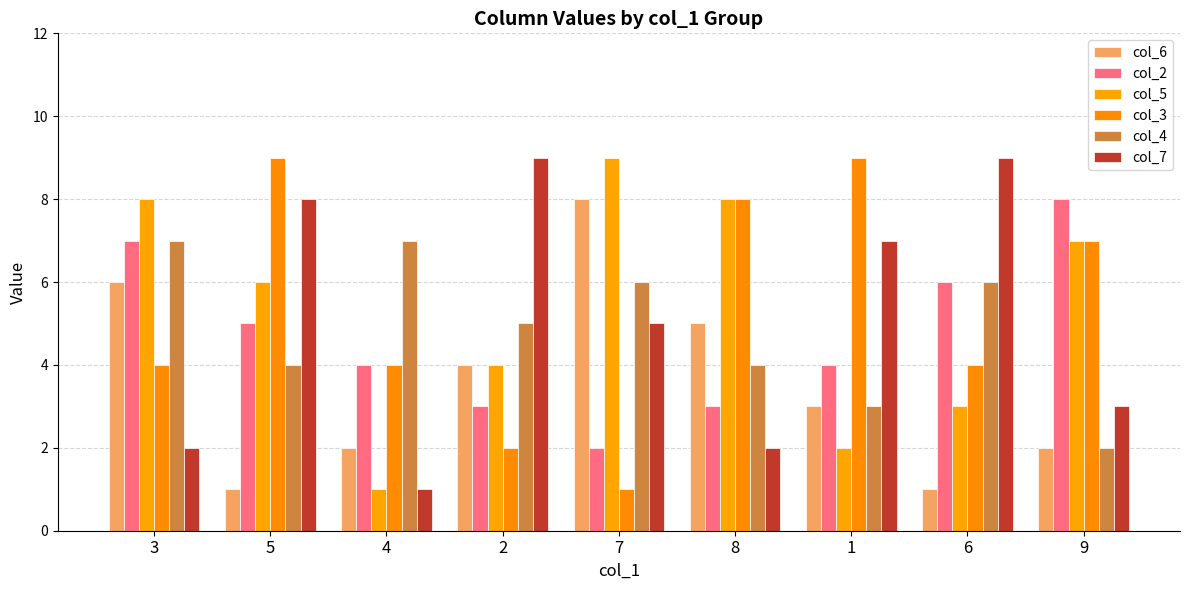

What is the label of the 3rd bar from the left?

4